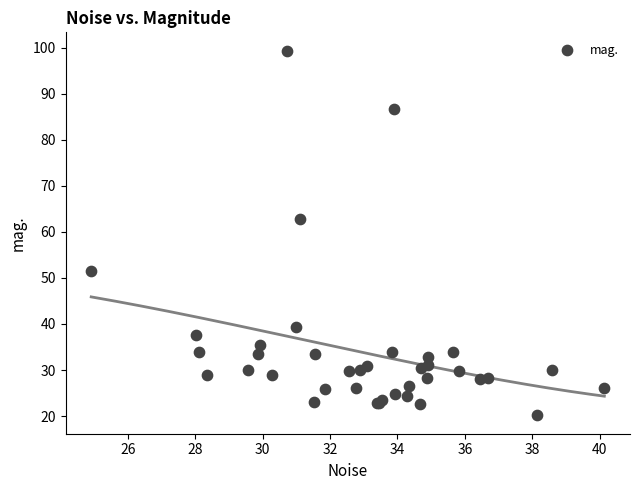

What Y value in the scatter plot is closest to 59?

62.7